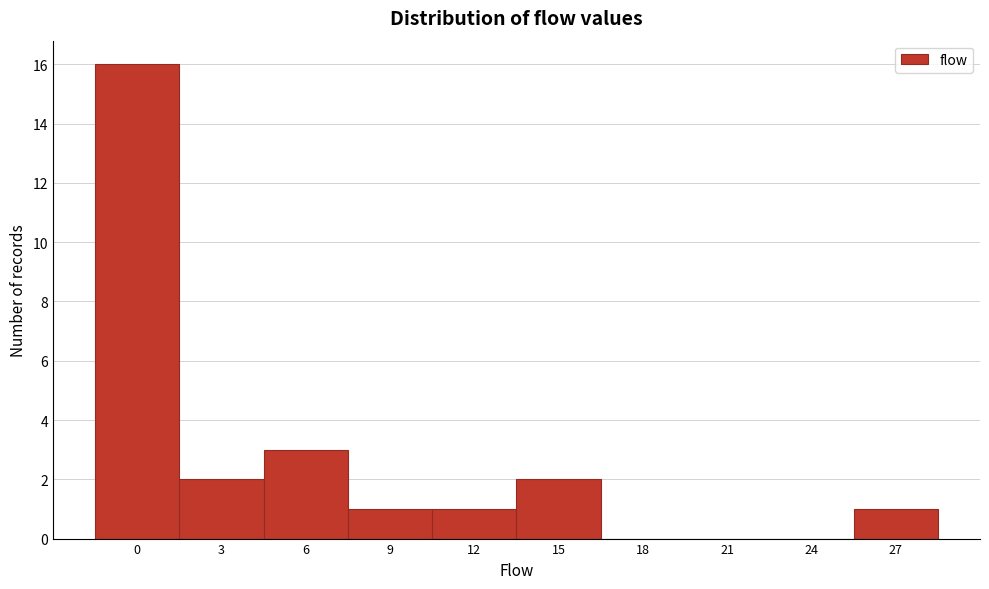

Reading left to right, transcribe all the data shown in this chart.

0=16	3=2	6=3	9=1	12=1	15=2	18=0	21=0	24=0	27=1